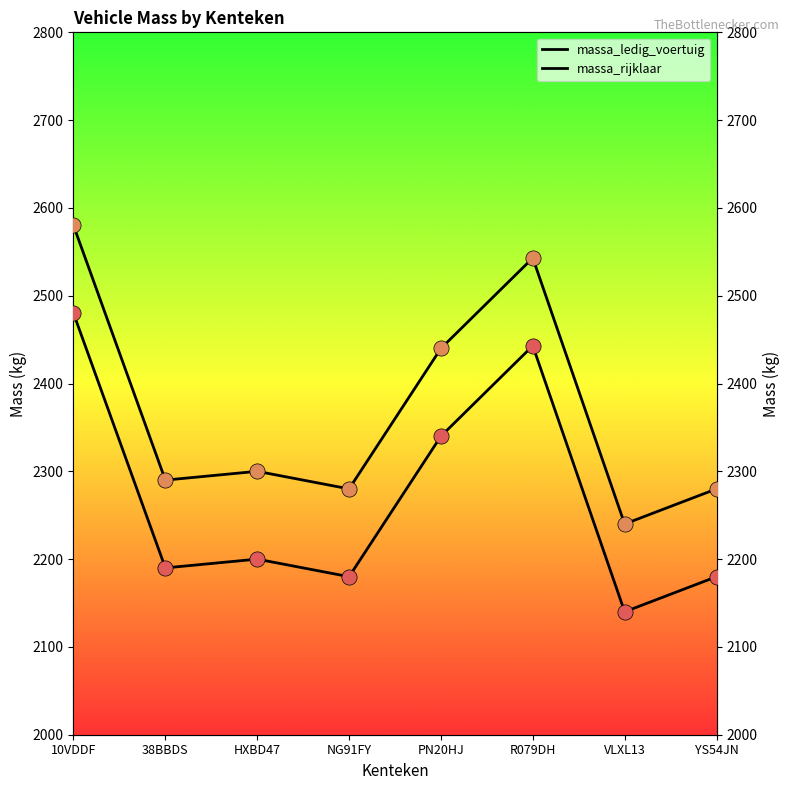

Which series has the largest total across all categories?

massa_rijklaar